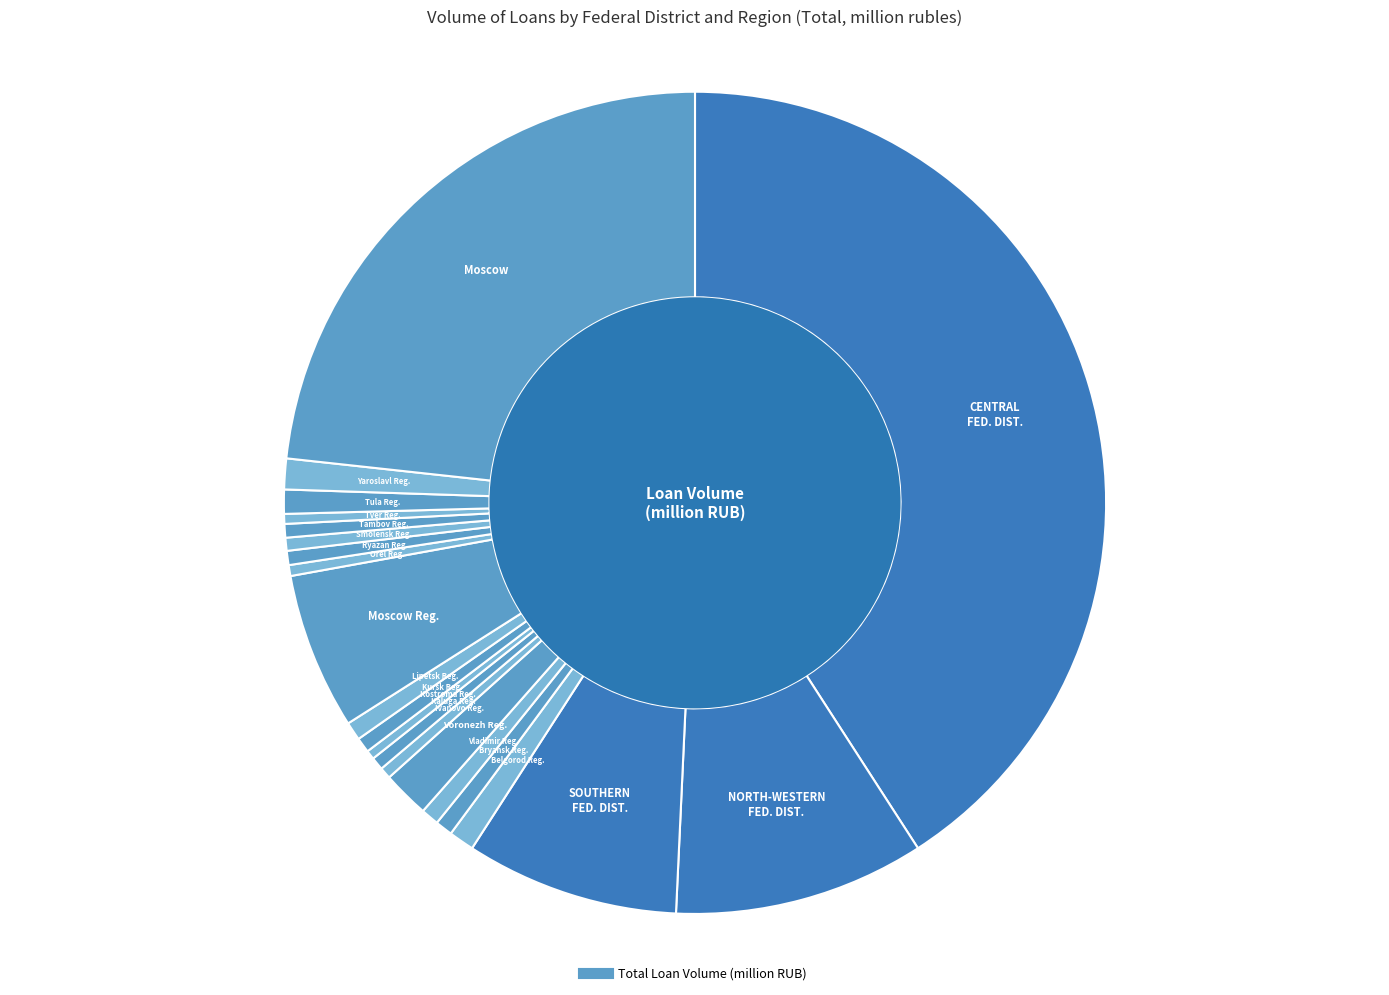

How many segments does this pie chart have?

21